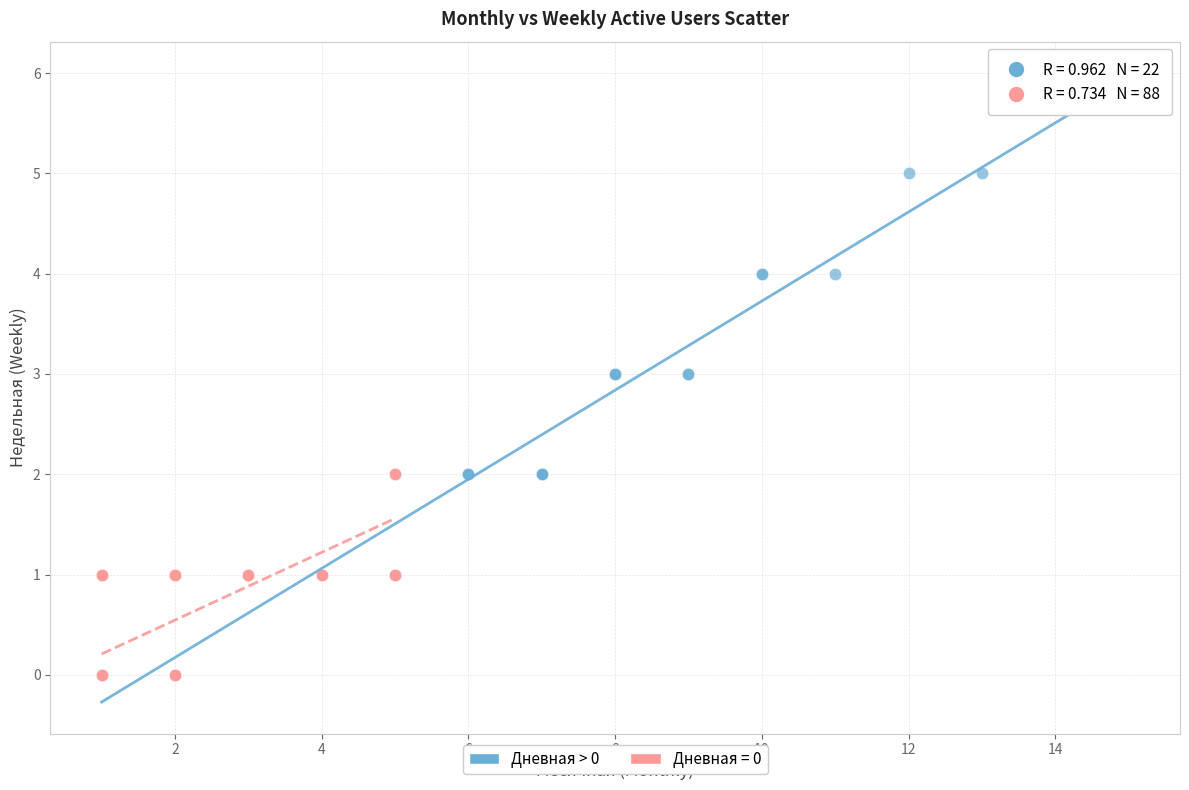

Which series contains the lowest Y value?

Дневная = 0